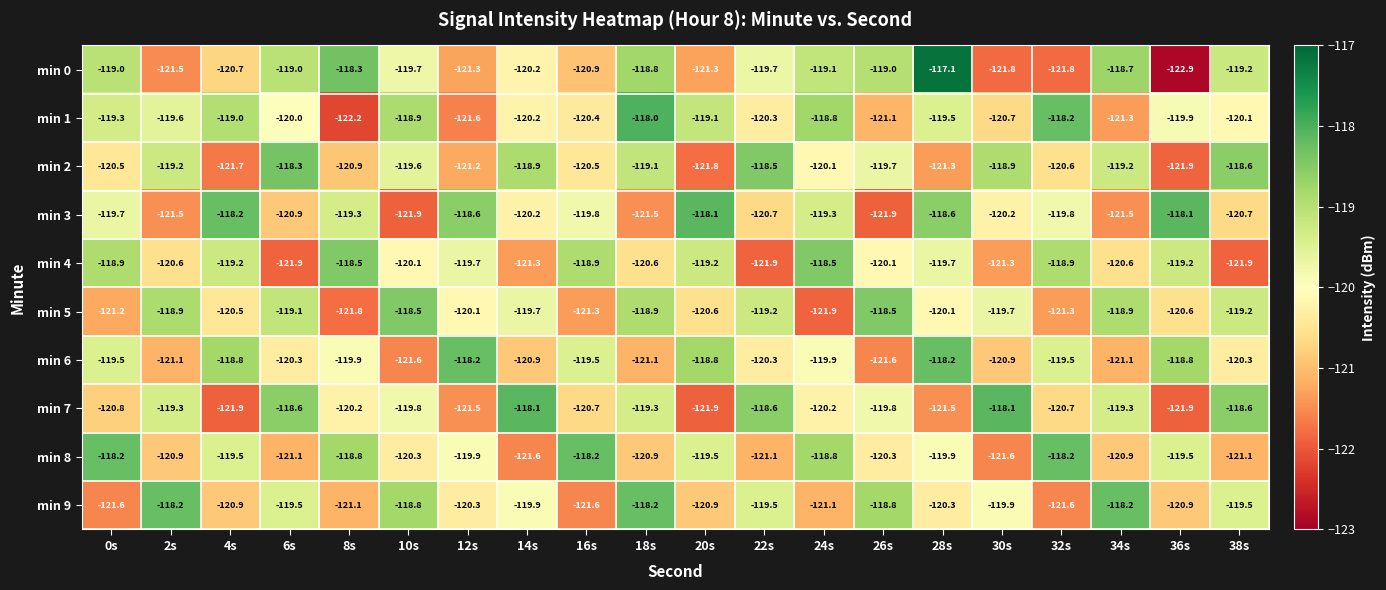

How many series are shown in this chart?

10